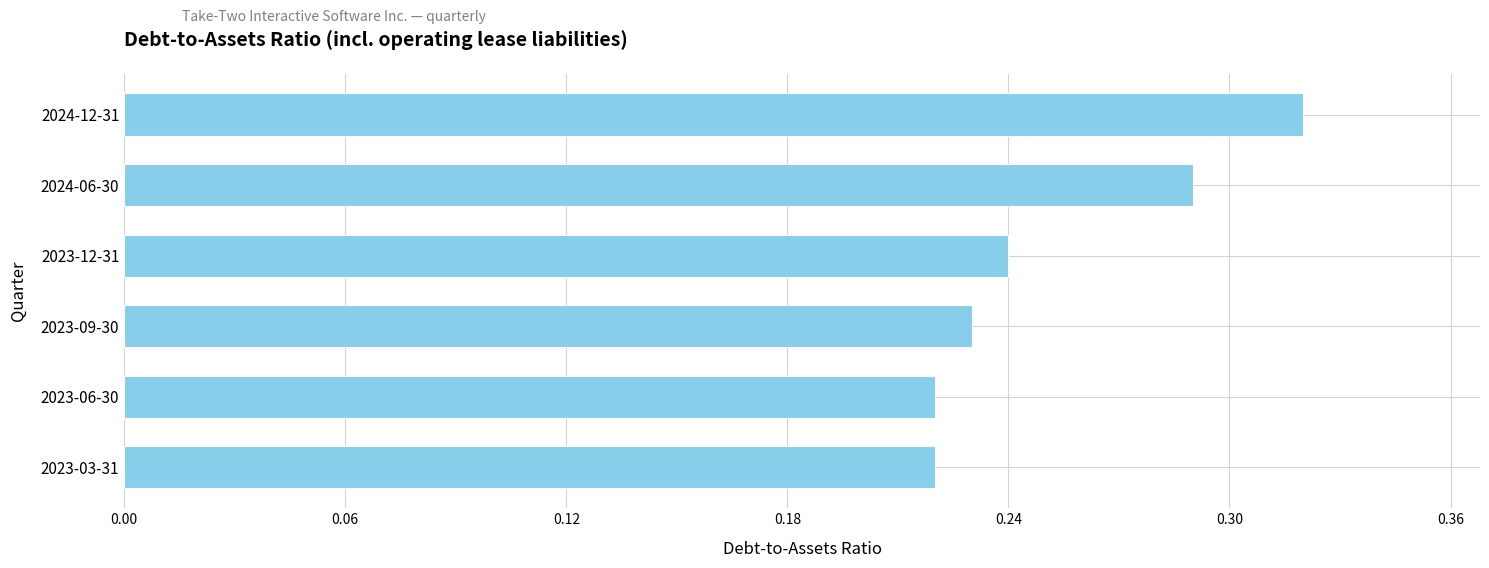

Which has a higher value, 2023-06-30 or 2023-09-30?

2023-09-30